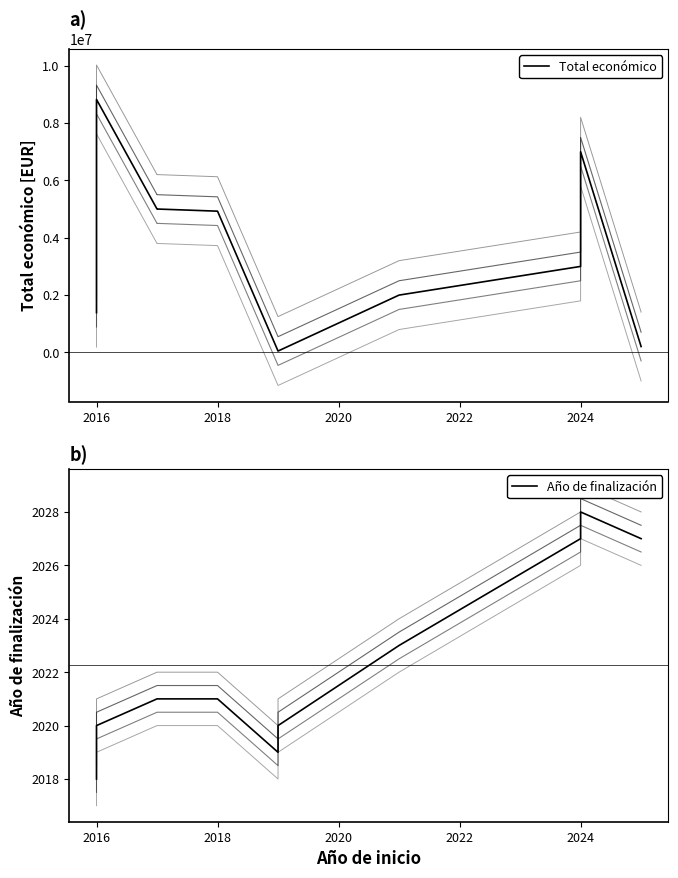

What are all the series names shown in the legend?

Total económico, Año de finalización